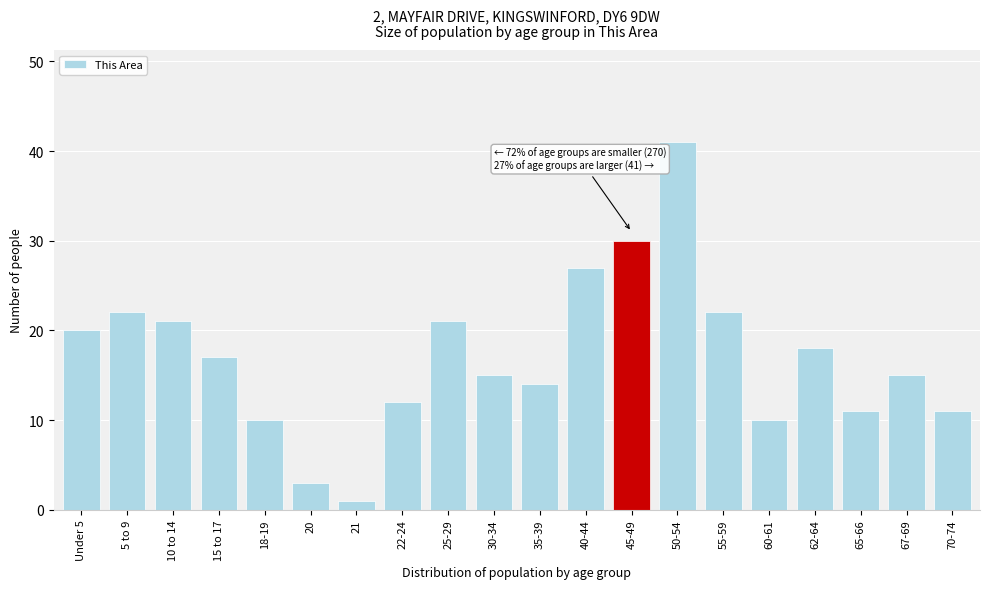

Reading left to right, transcribe all the data shown in this chart.

Under 5=20	5 to 9=22	10 to 14=21	15 to 17=17	18-19=10	20=3	21=1	22-24=12	25-29=21	30-34=15	35-39=14	40-44=27	45-49=30	50-54=41	55-59=22	60-61=10	62-64=18	65-66=11	67-69=15	70-74=11